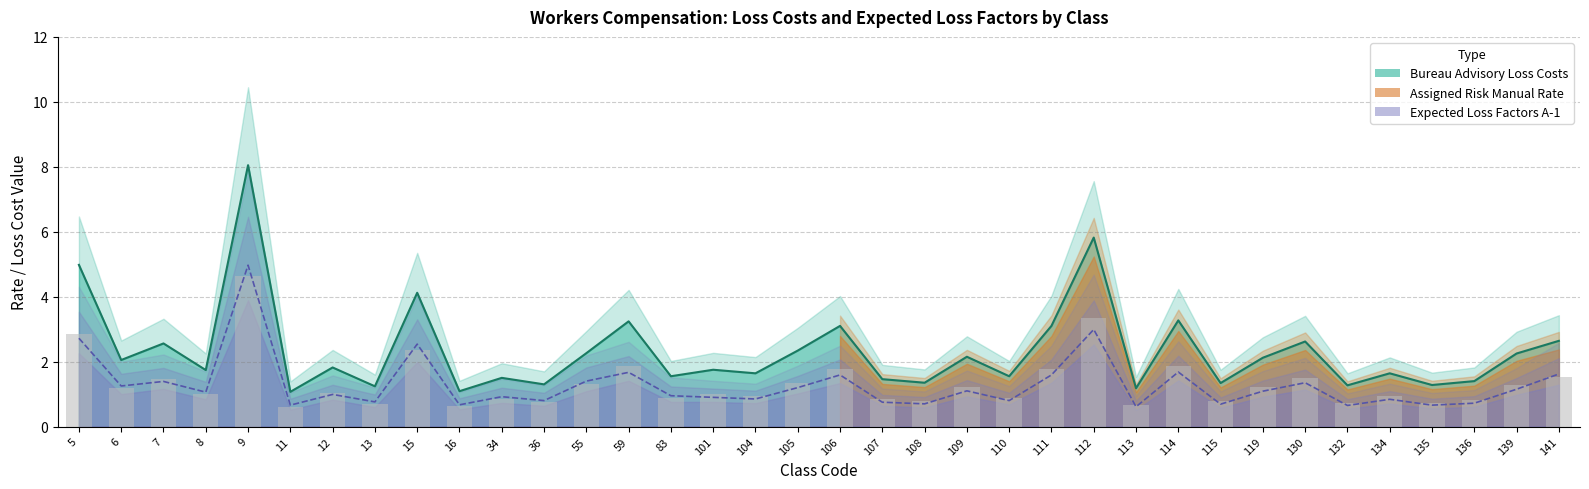

What are all the series names shown in the legend?

Bureau Advisory Loss Costs, Assigned Risk Manual Rate, Expected Loss Factors A-1